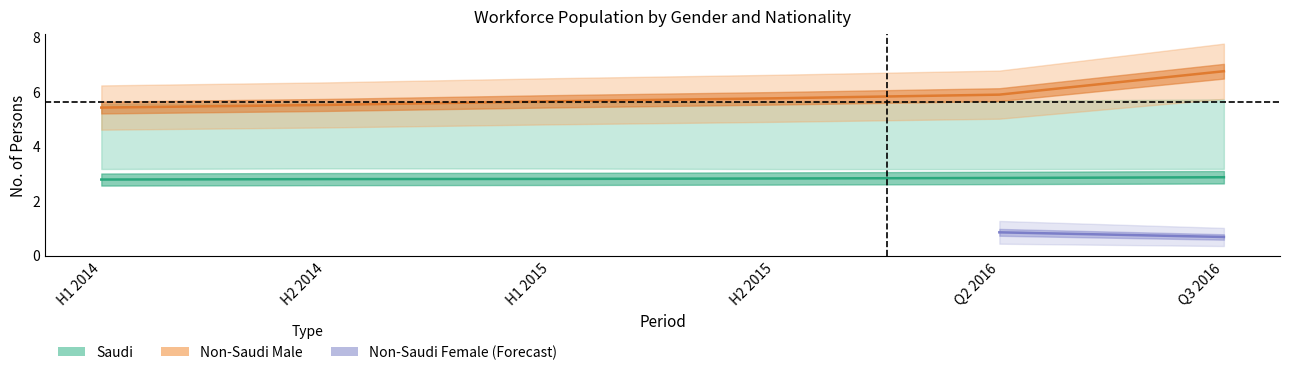

List the labels in order of Saudi Male value, smallest first.

H1 2014, H2 2014, H1 2015, H2 2015, Q2 2016, Q3 2016